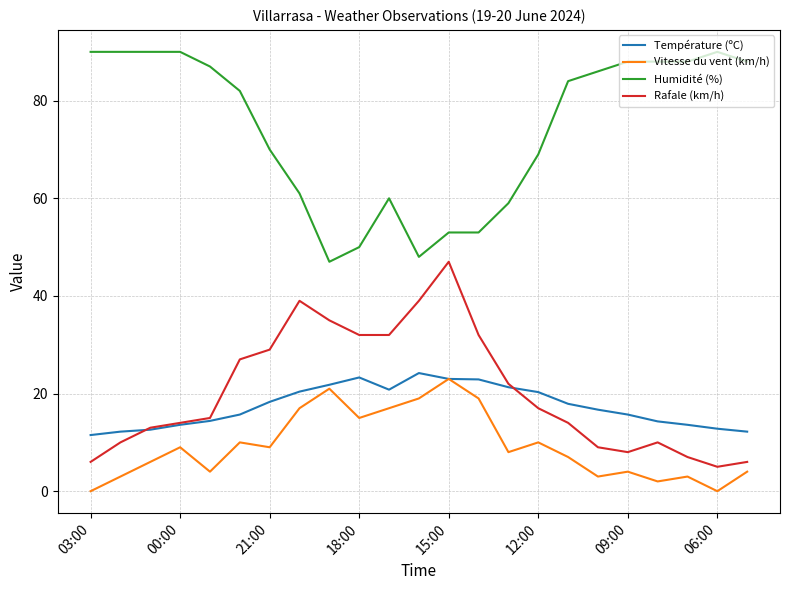

True or false: Humidité (%) and Température (ºC) cross at least once.

False